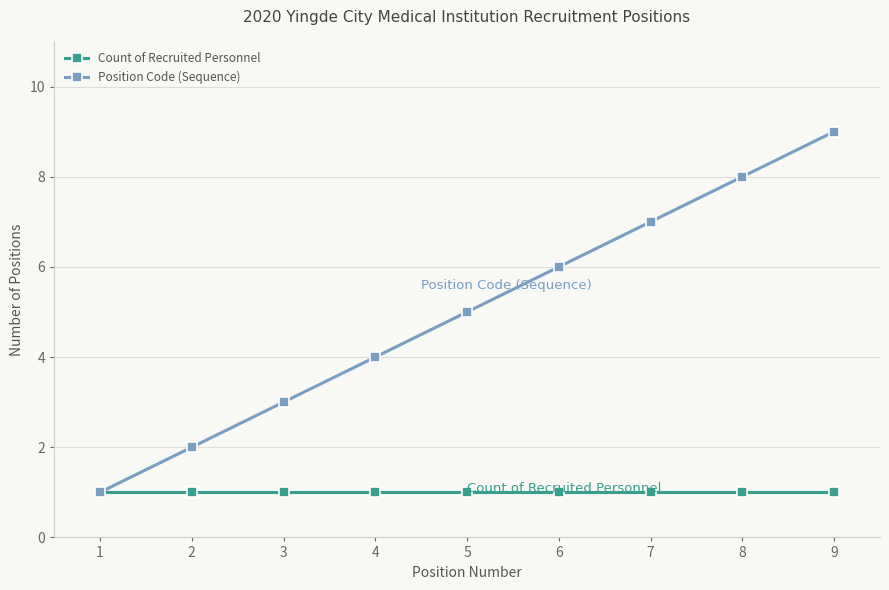

Is it true that Count of Recruited Personnel equals 1 at 9?

True